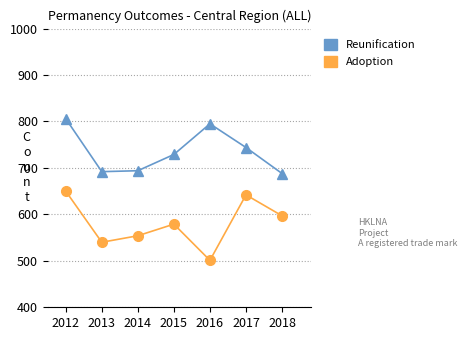

Which label corresponds to the smallest value in the chart?

2016